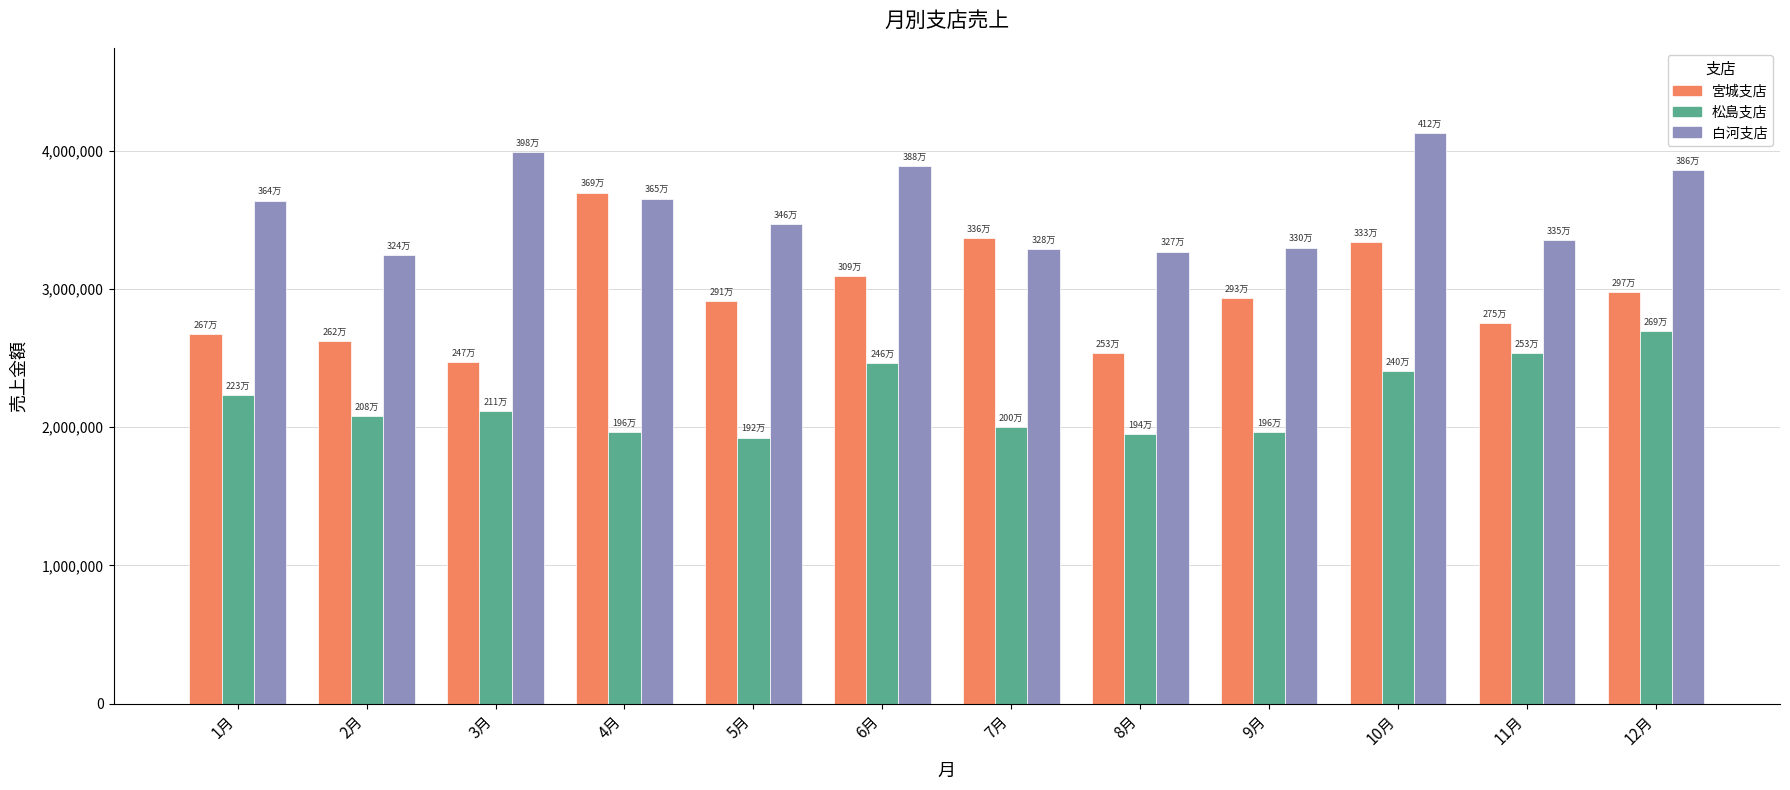

At which label is 宮城支店 closest to 3086358?

6月